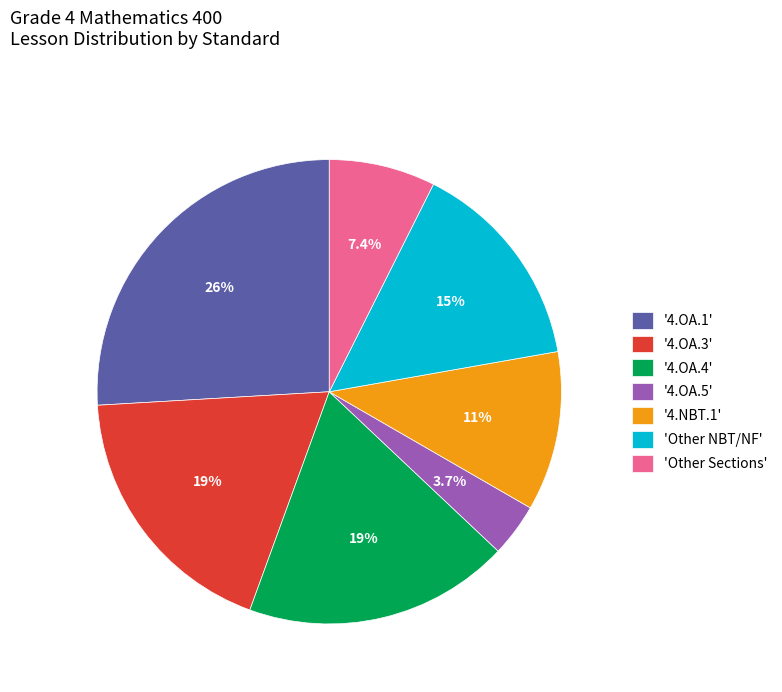

Which has a higher value, 'Other Sections' or '4.OA.4'?

'4.OA.4'